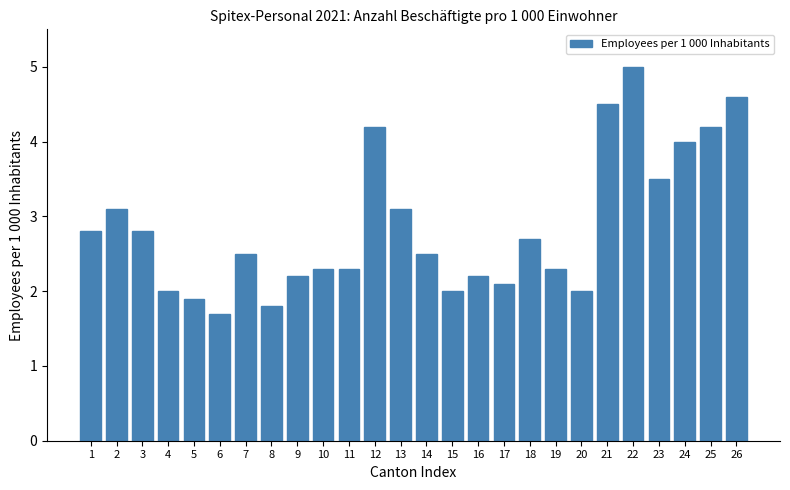

Reading right to left, what are all the values shown in this chart?

4.6	4.2	4.0	3.5	5.0	4.5	2.0	2.3	2.7	2.1	2.2	2.0	2.5	3.1	4.2	2.3	2.3	2.2	1.8	2.5	1.7	1.9	2.0	2.8	3.1	2.8